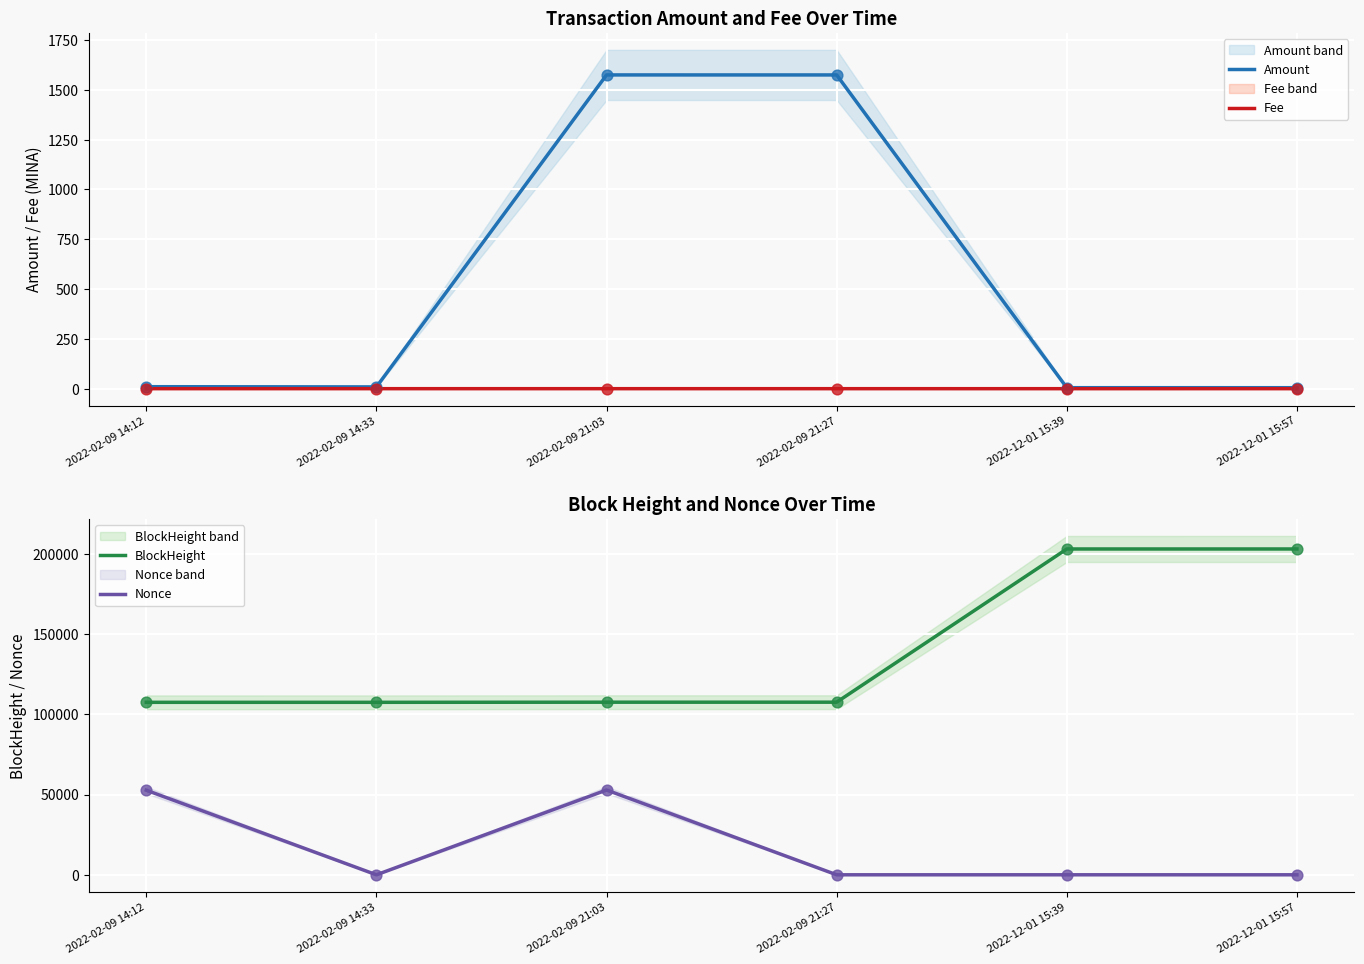

What is the total value across all series at 2022-02-09 14:12?

160117.0